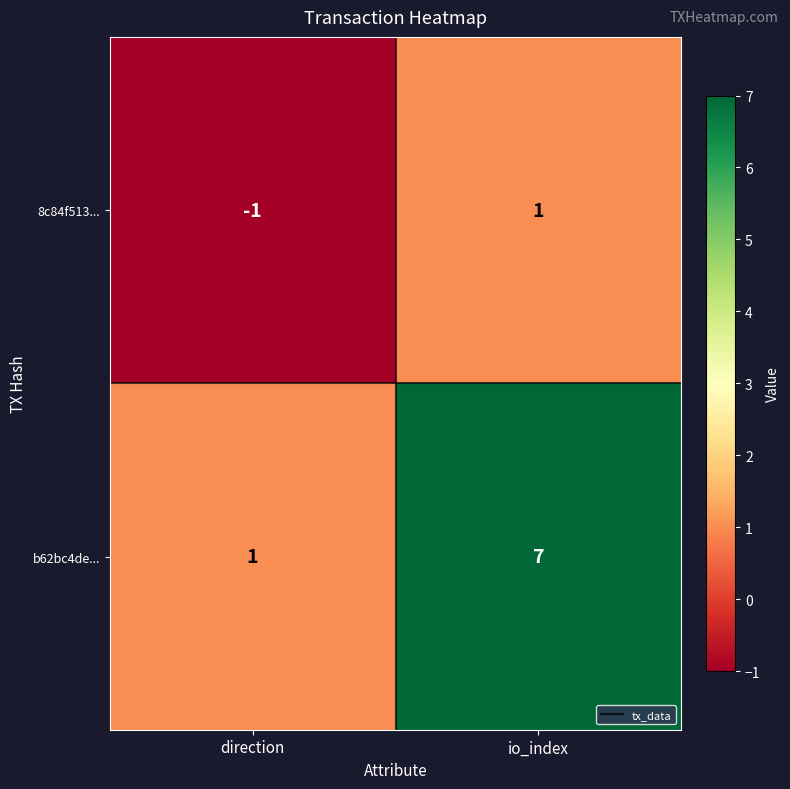

What is the difference between the maximum and minimum values in the b62bc4de... series?

6